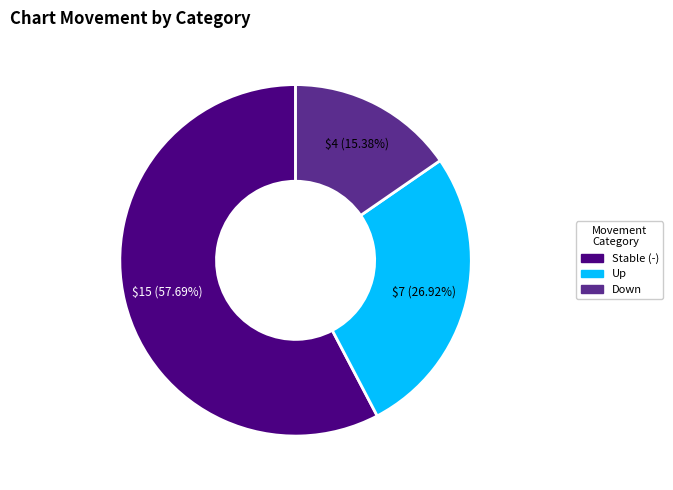

Does any single category account for the majority?

Yes